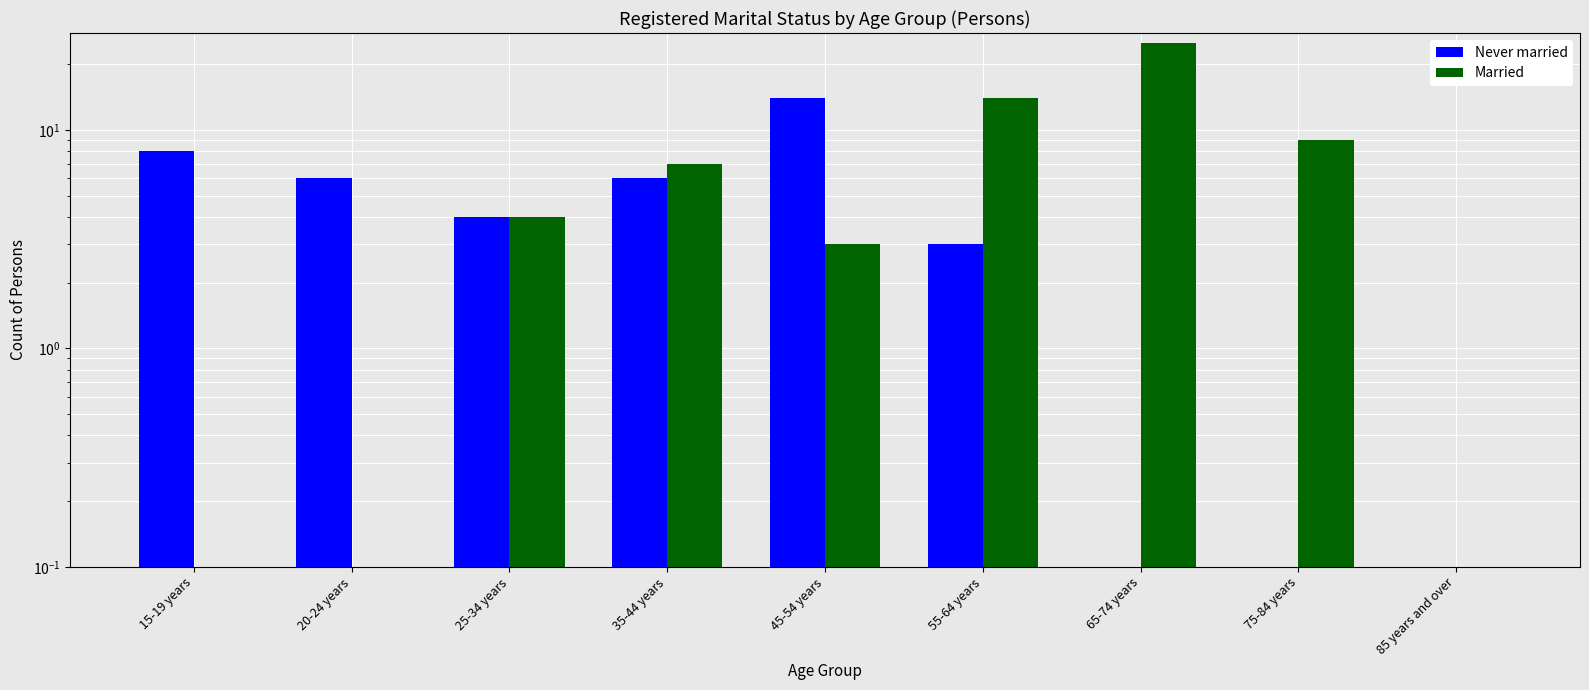

What is the average value of the Never married series?

5